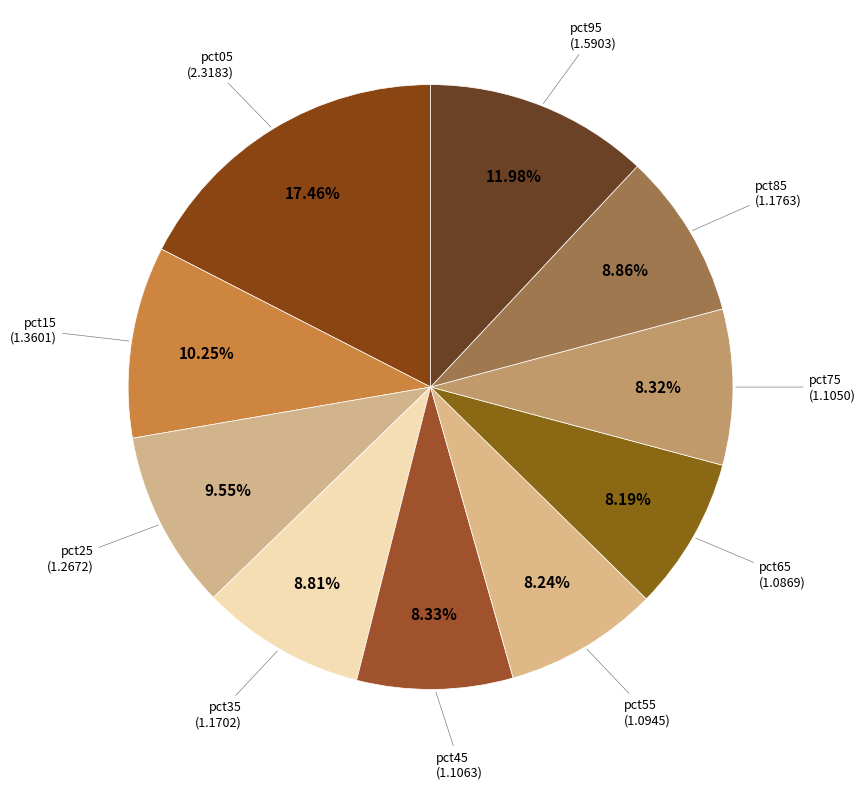

How many slices are in this pie chart?

10